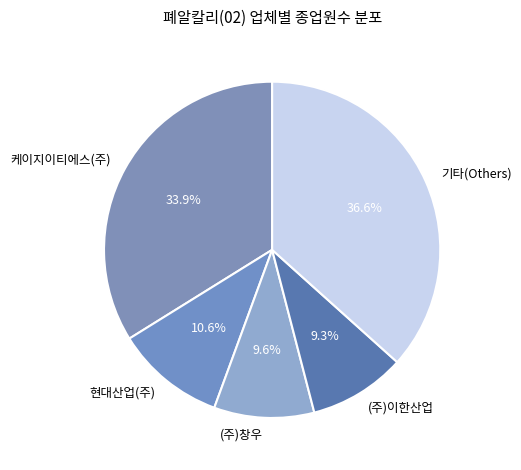

What is the largest slice in the pie chart?

기타(Others)